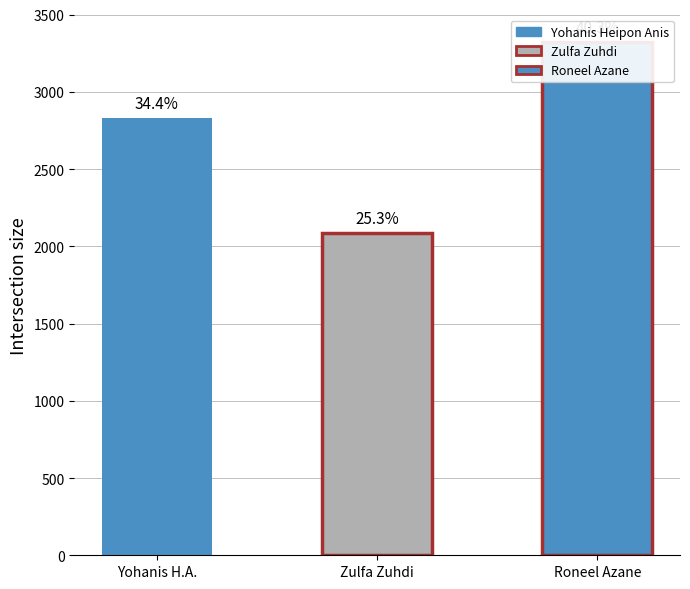

What is the ratio of the value at Yohanis Heipon Anis to the value at Roneel Azane?

0.9